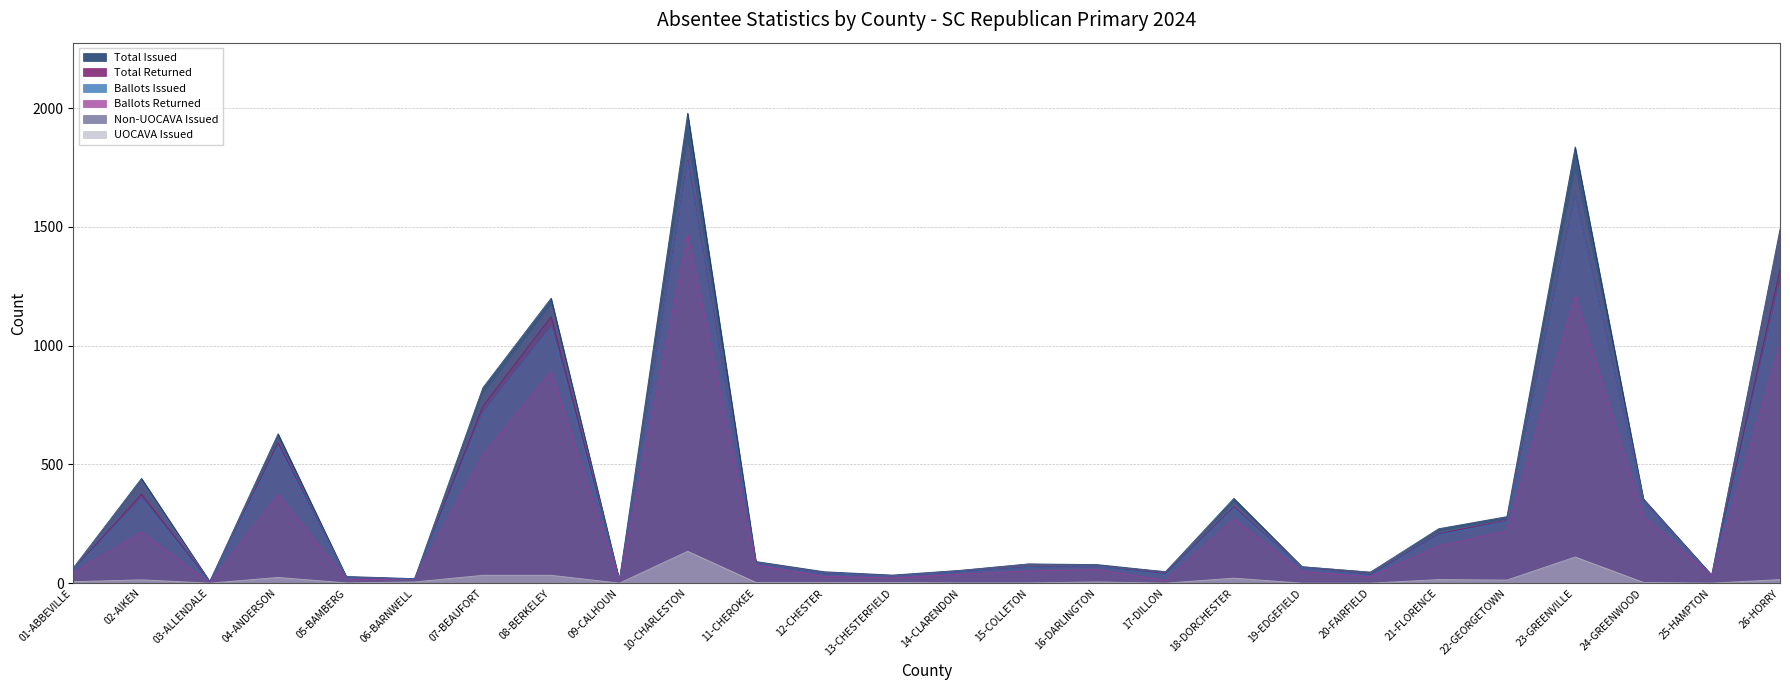

The value of Ballots Issued at 23-GREENVILLE is 1638. True or false?

True